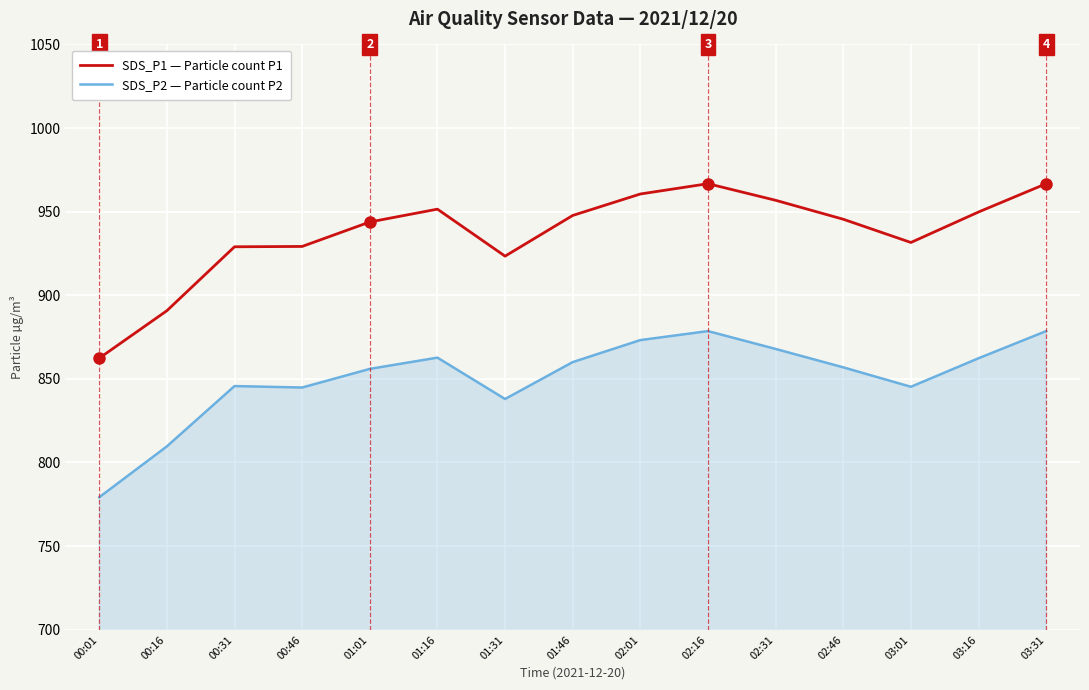

True or false: SDS_P2 — Particle count P2 has a value of 862.7 at 01:16.

True